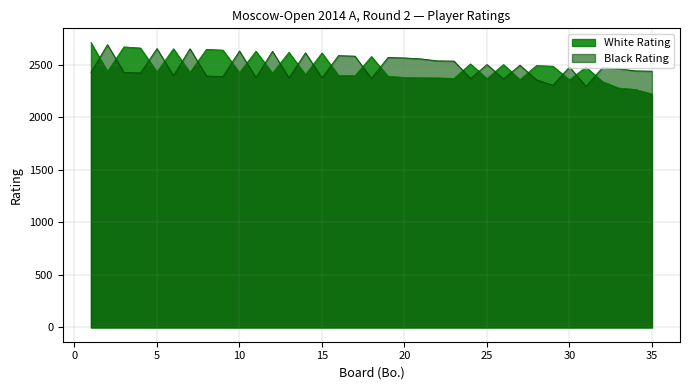

Which series ends up on top after the final intersection of White Rating and Black Rating?

Black Rating